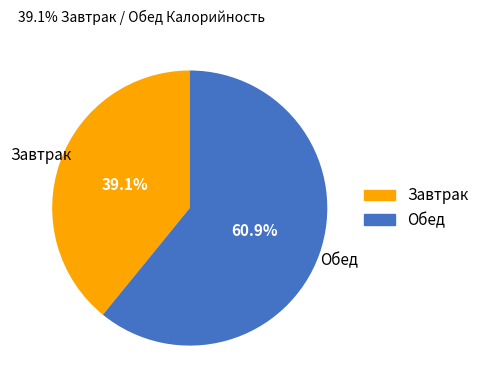

What is the majority slice?

Обед